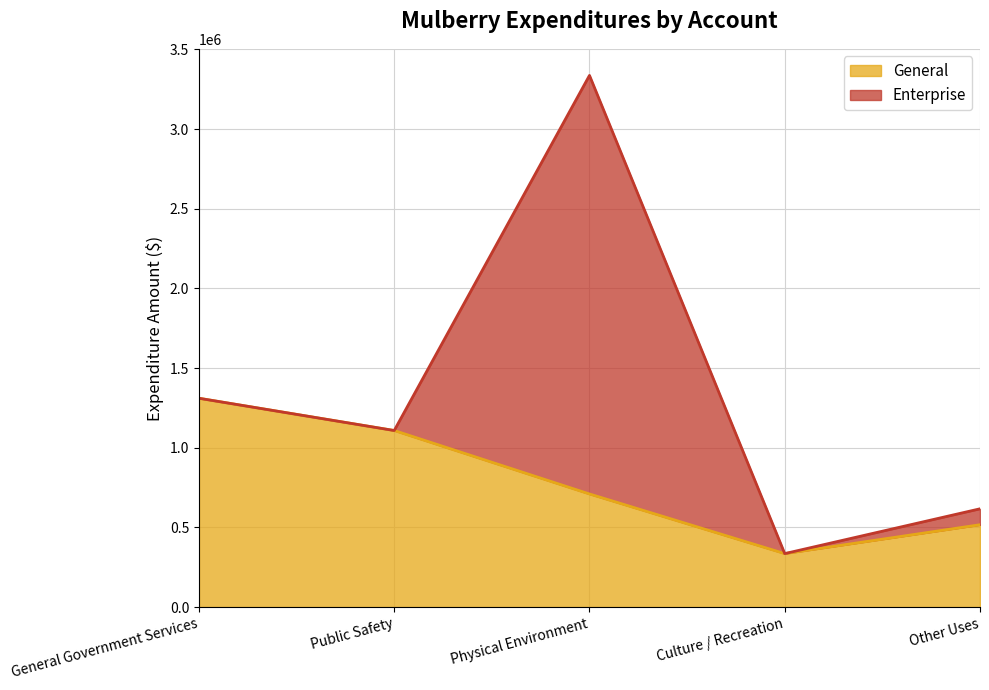

Does the chart have visible grid lines?

Yes